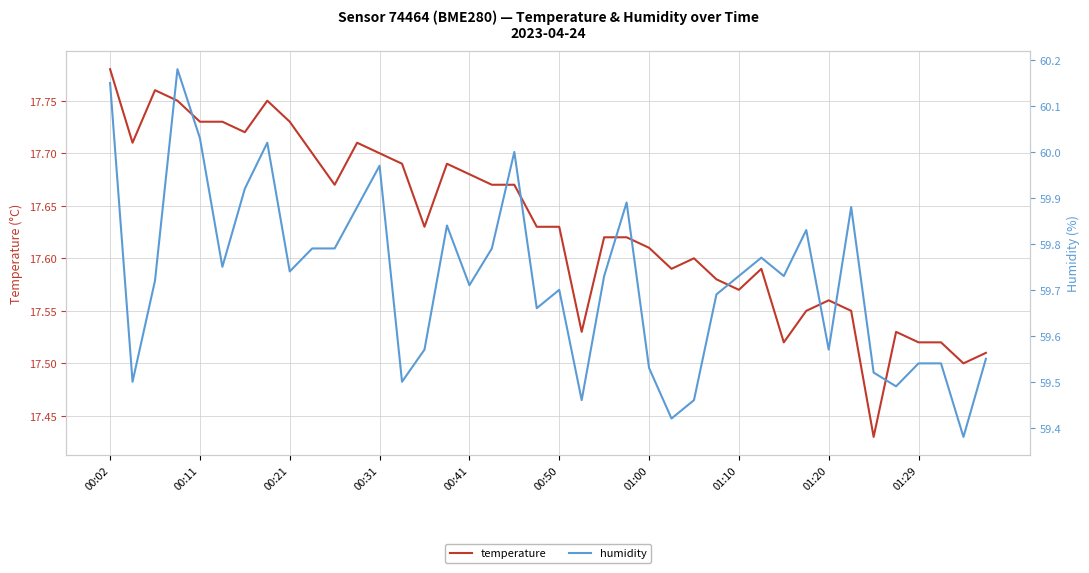

Rank the series by their maximum value, from lowest to highest.

temperature, humidity